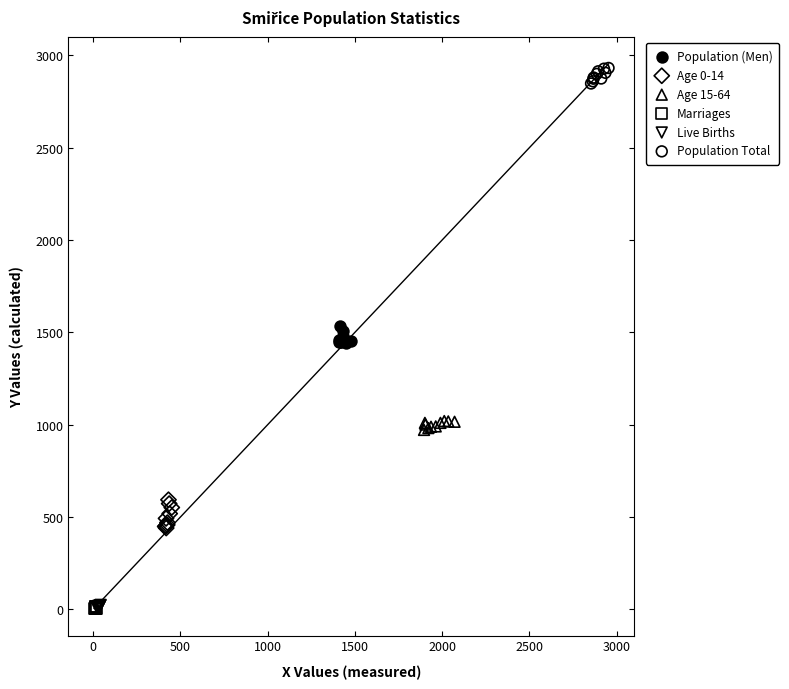

Which series has the widest spread of Y values?

Age 0-14